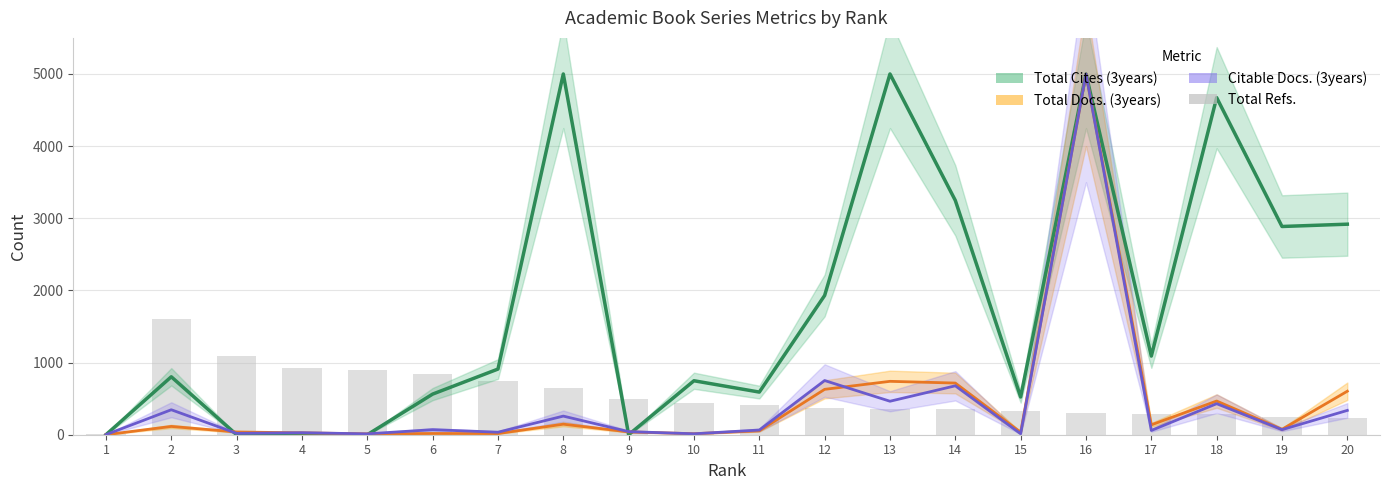

Rank the categories by Total Cites (3years) value from lowest to highest.

1, 3, 4, 5, 9, 15, 6, 11, 10, 2, 7, 17, 12, 19, 20, 14, 18, 8, 13, 16